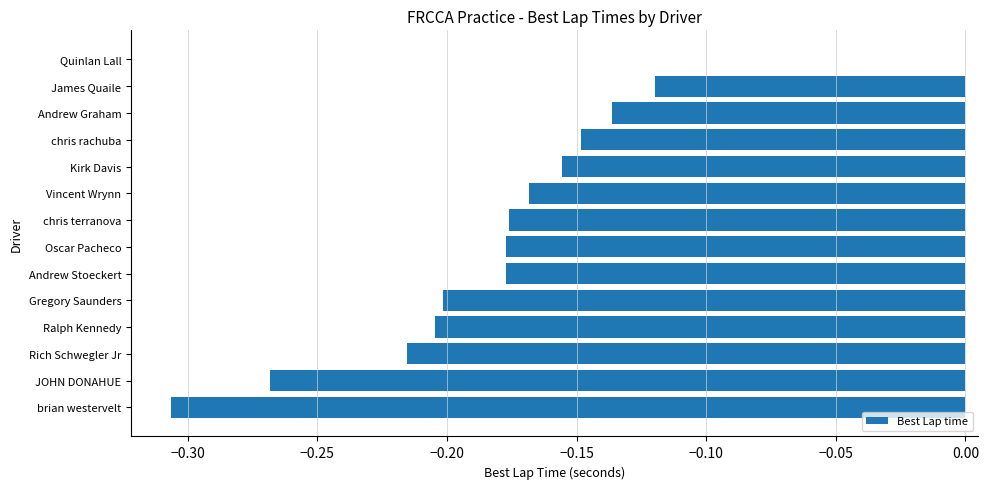

What is the sum of all values?

-2.5